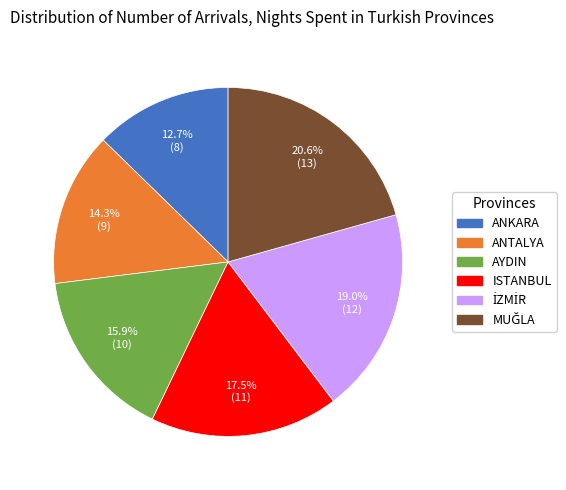

To the nearest percent, what is the difference between the largest and smallest slice percentages?

8%